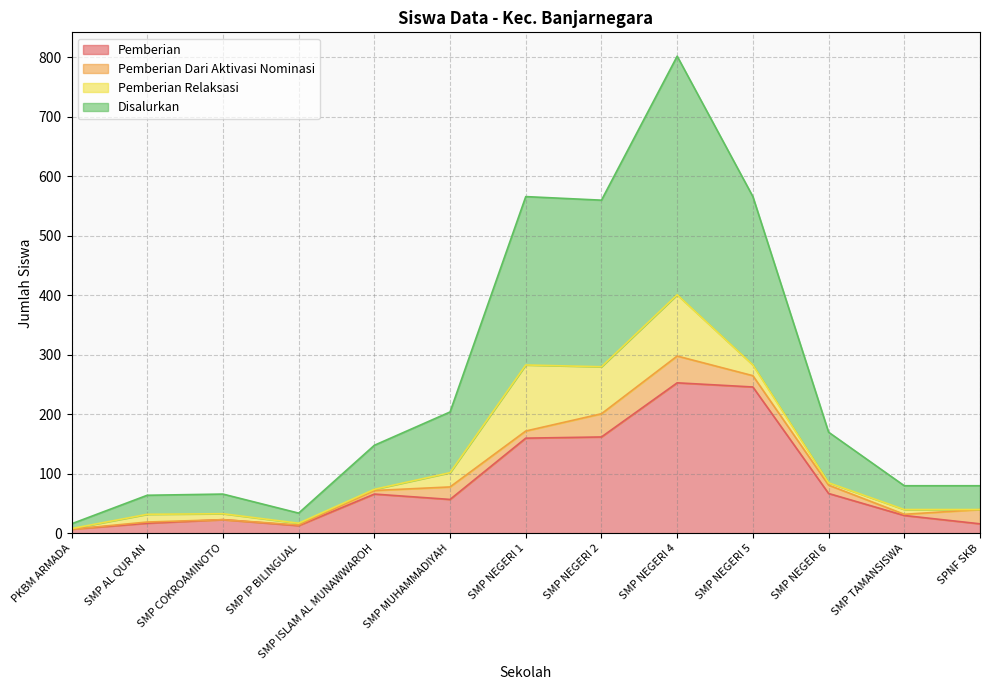

What are all the series names shown in the legend?

Pemberian, Pemberian Dari Aktivasi Nominasi, Pemberian Relaksasi, Disalurkan